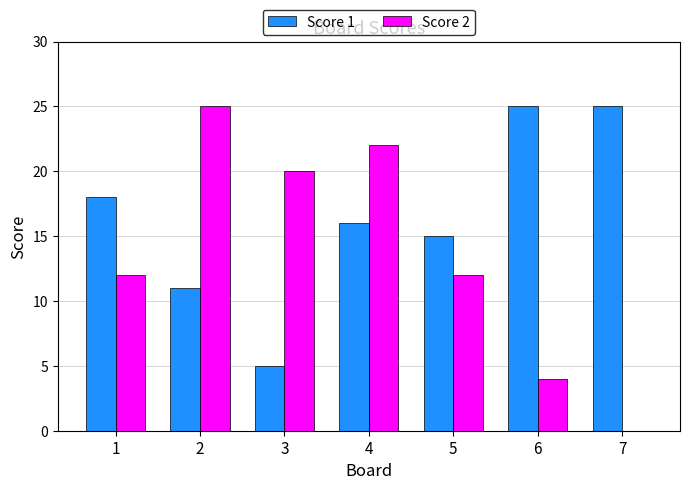

The value of Score 1 at 4 is 7. True or false?

False